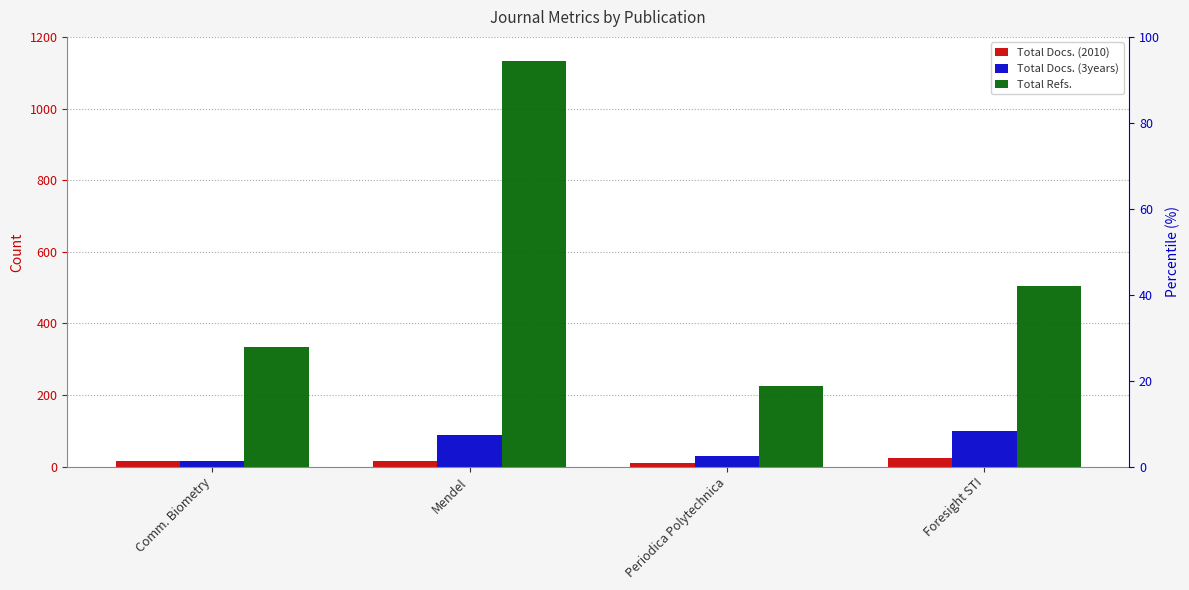

Which series has the largest range (max minus min)?

Total Refs.